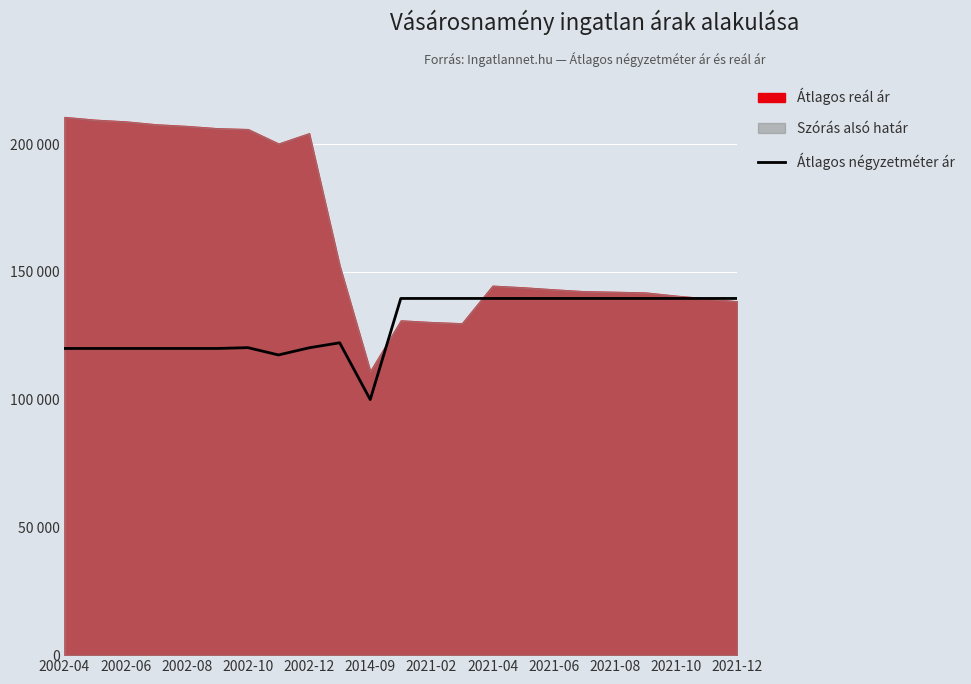

Is it true that the value at 2021-04 is 48410?

False